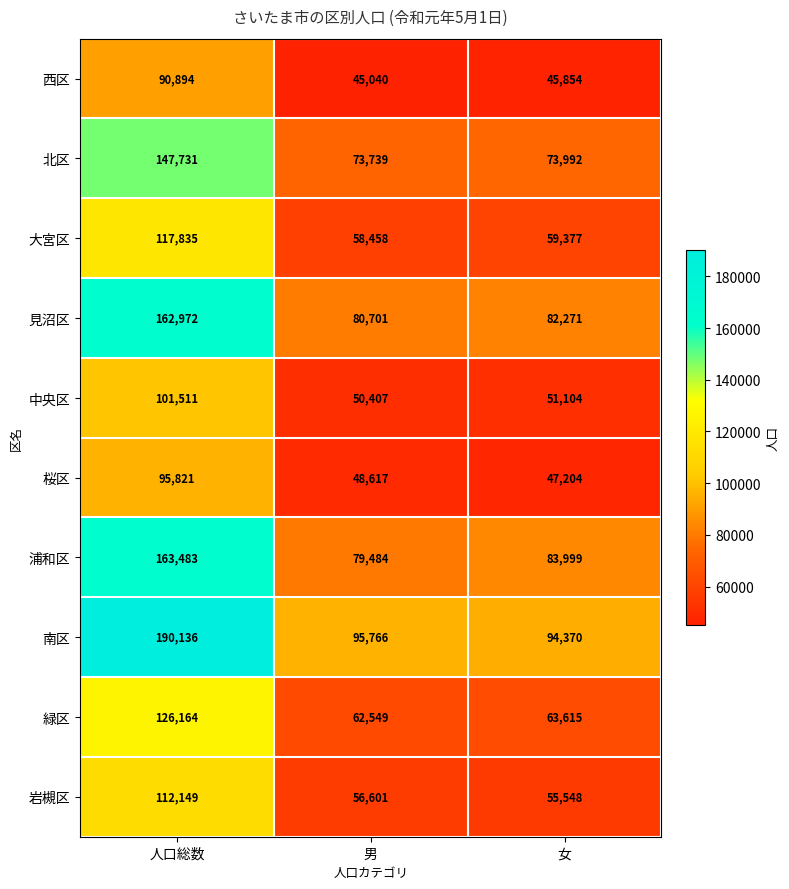

At which label does 浦和区 reach its peak?

人口総数